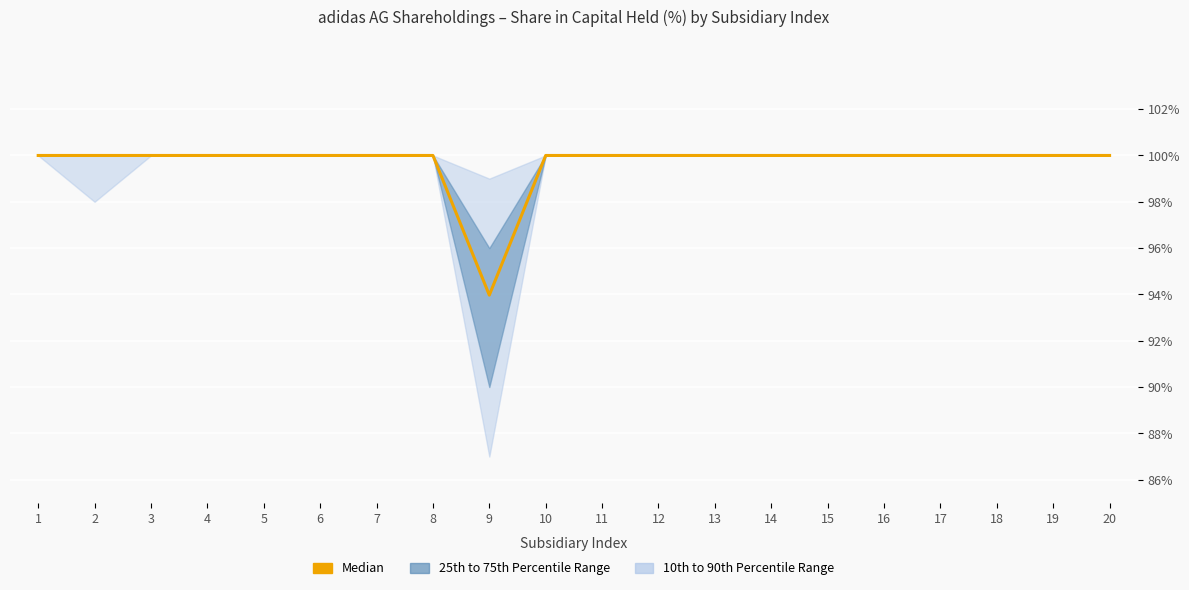

List the labels in order of value, smallest first.

9, 1, 2, 3, 4, 5, 6, 7, 8, 10, 11, 12, 13, 14, 15, 16, 17, 18, 19, 20